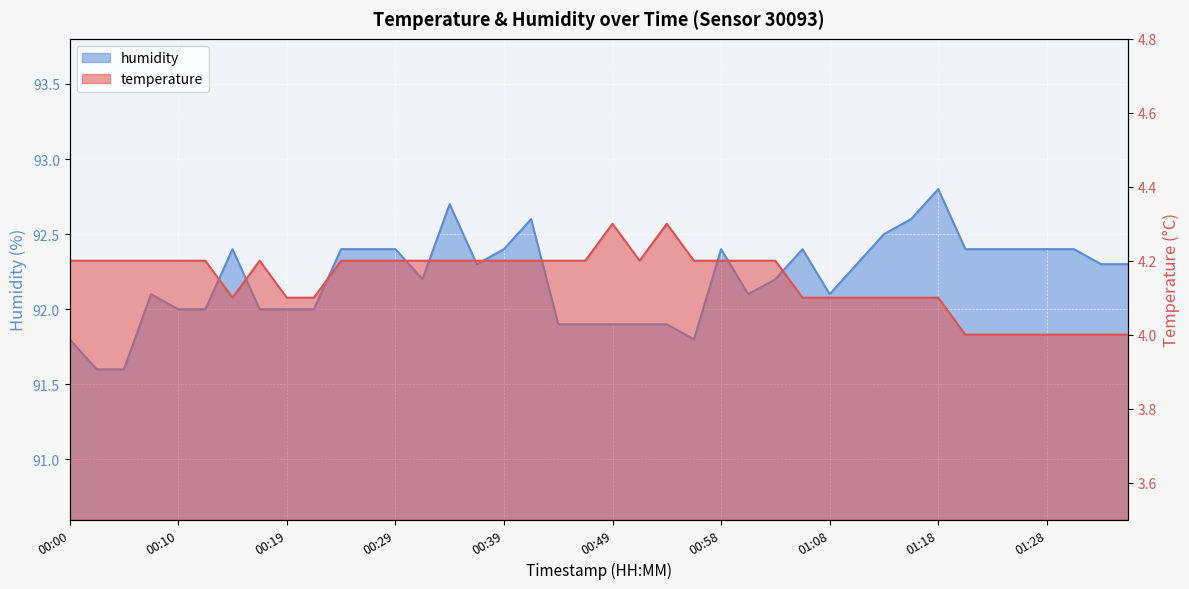

In temperature, how many points are lower than both neighbors (excluding endpoints)?

2